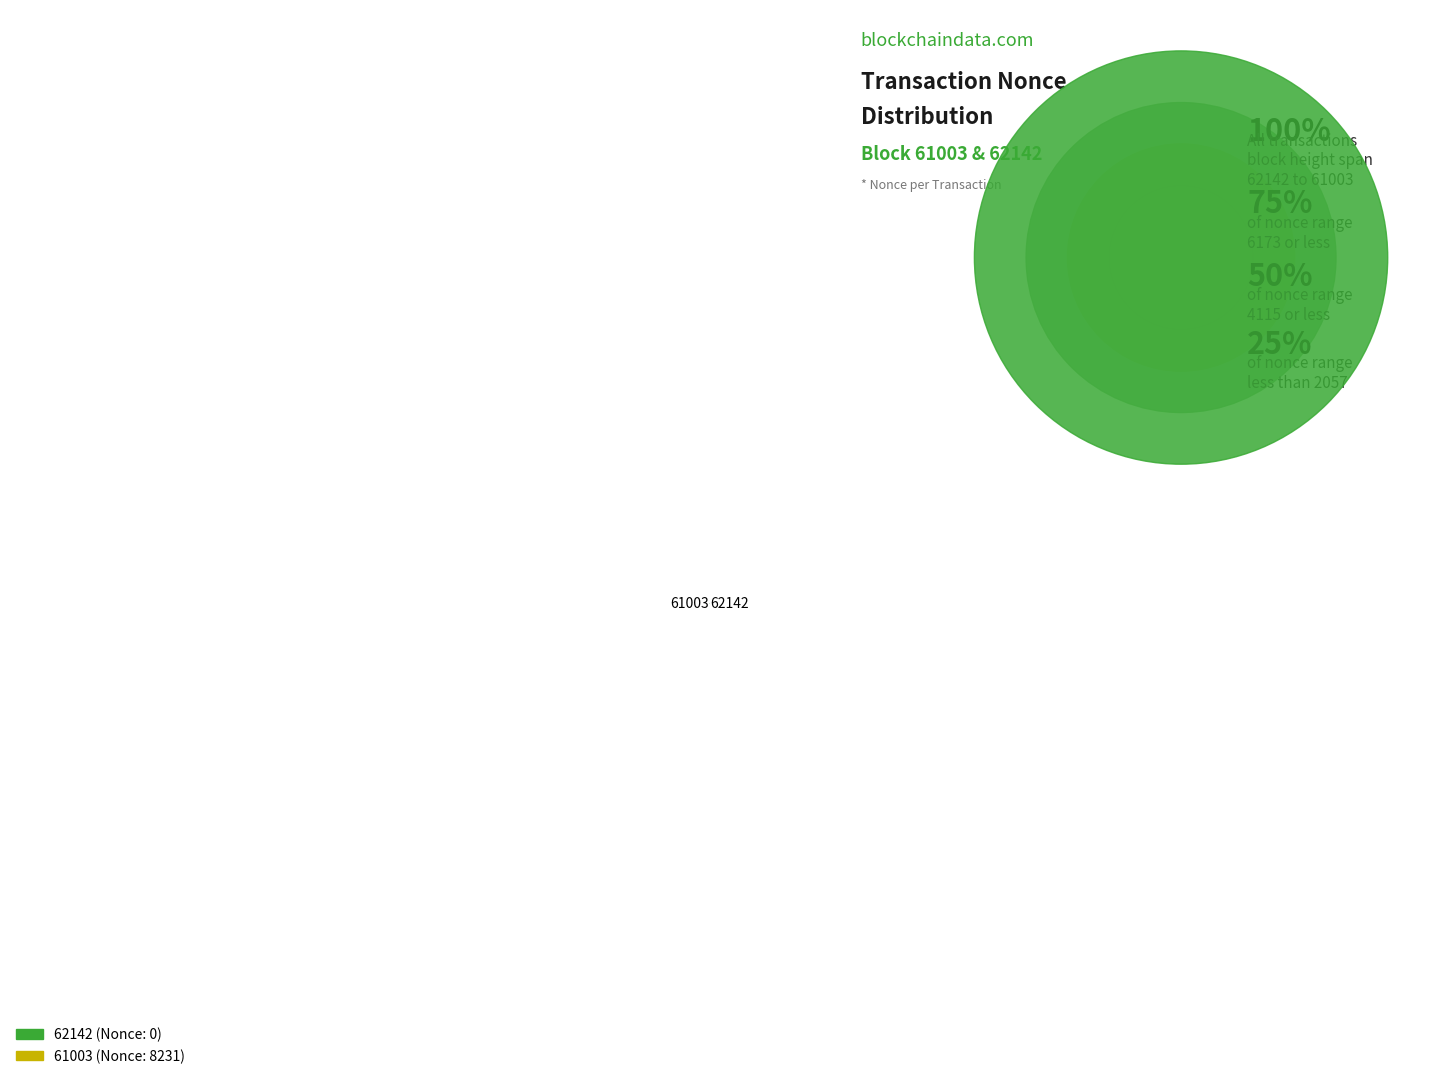

The 61003 slice represents 100% of the pie. True or false?

True